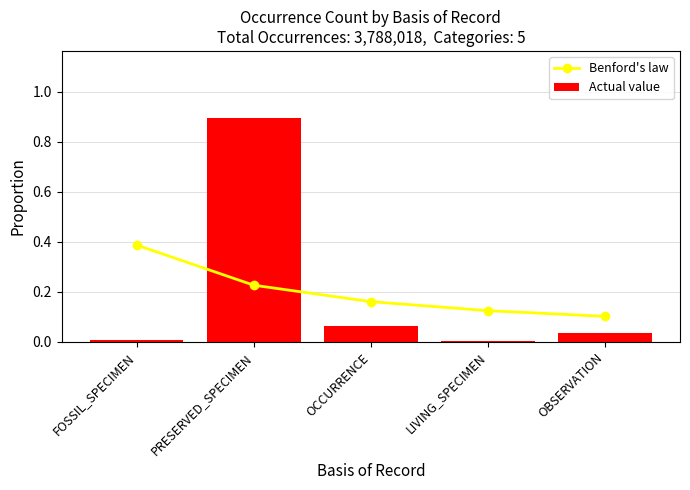

Count the number of data series in this chart.

2